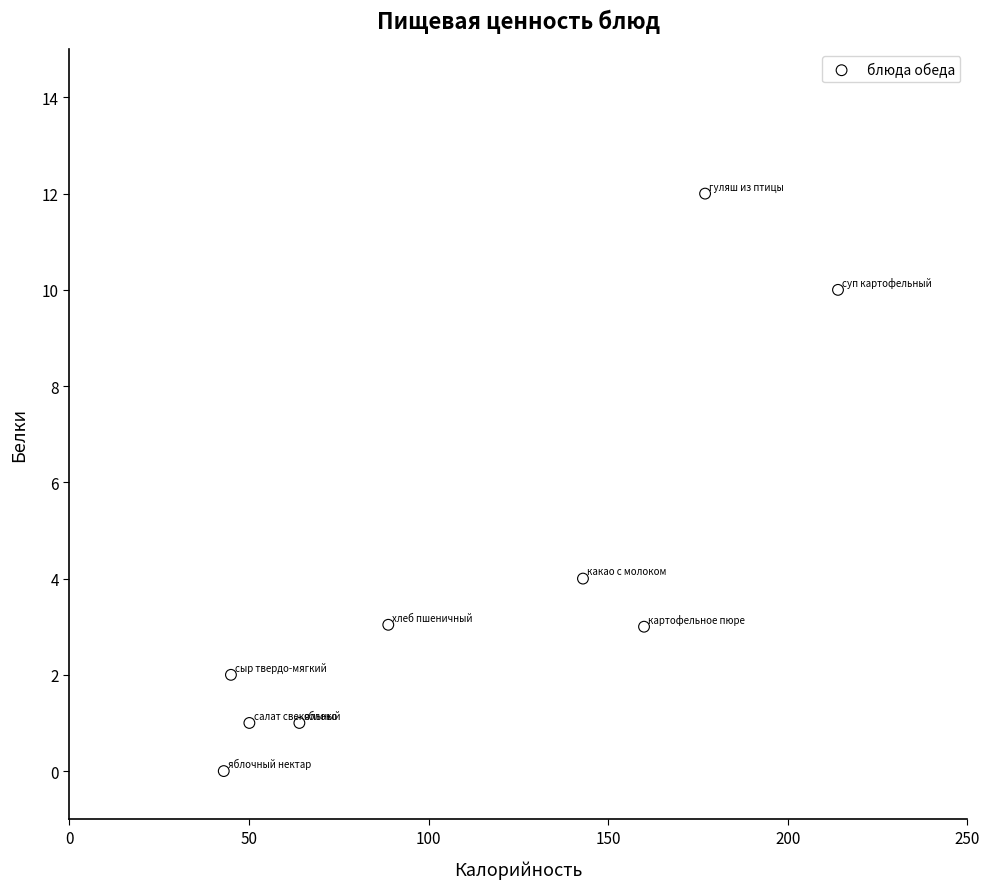

What Y value in the scatter plot is closest to 6?

4.0